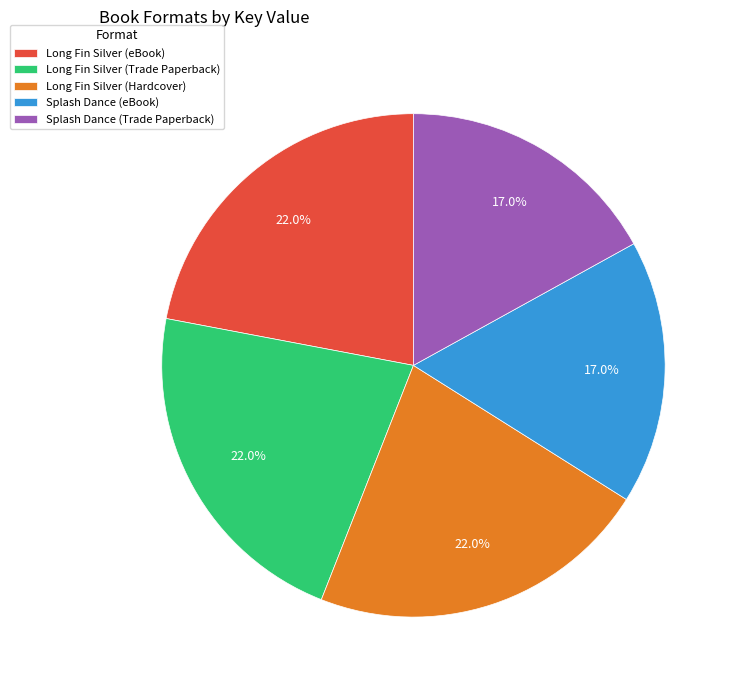

Is it true that Long Fin Silver (Hardcover) is 22% of the pie?

True